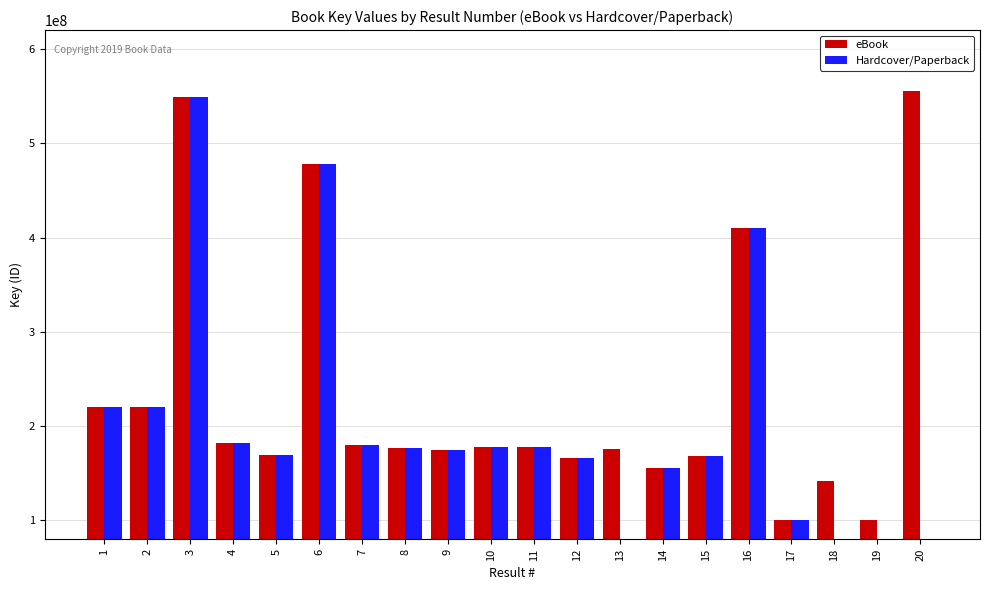

How many bars are there in total?

40